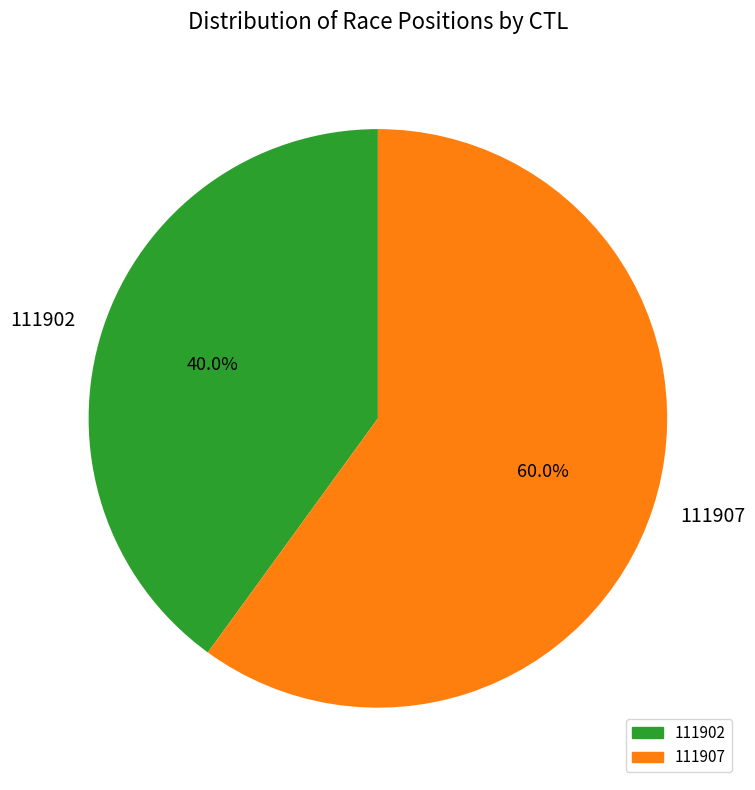

Which category has the biggest portion of the pie?

111907